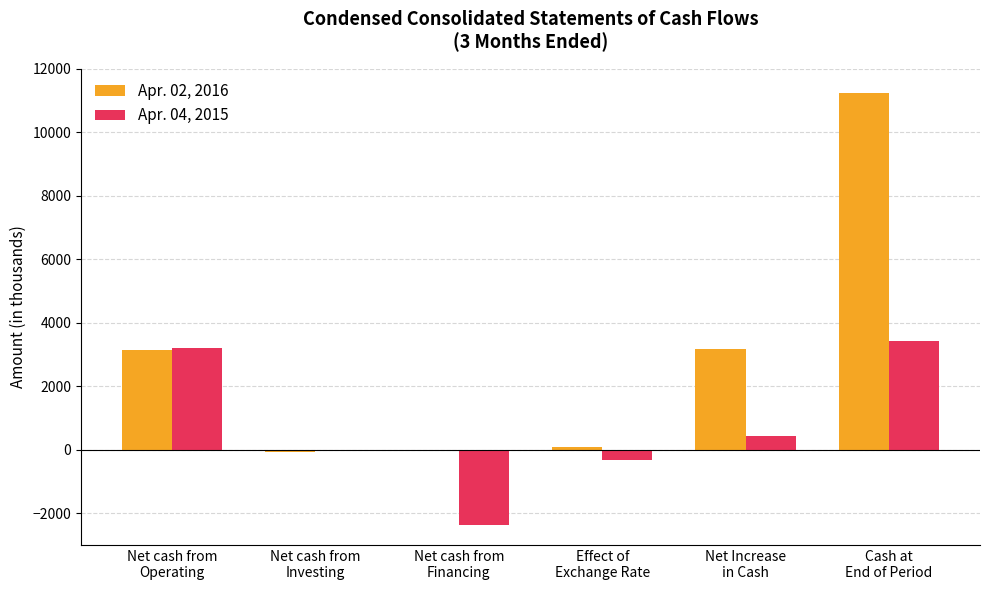

Are the bars horizontal?

No